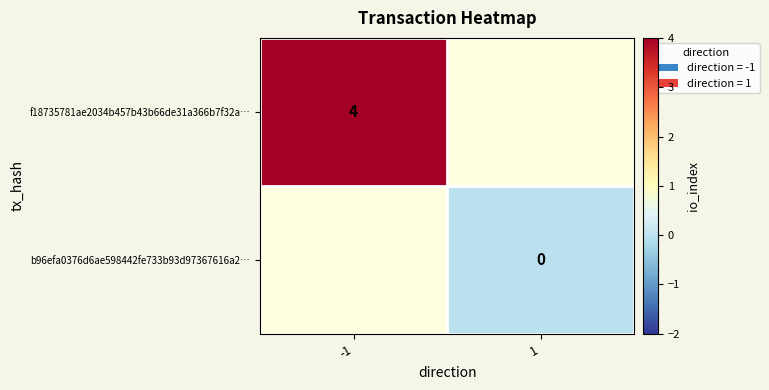

At which category does the chart reach its peak across all series?

-1